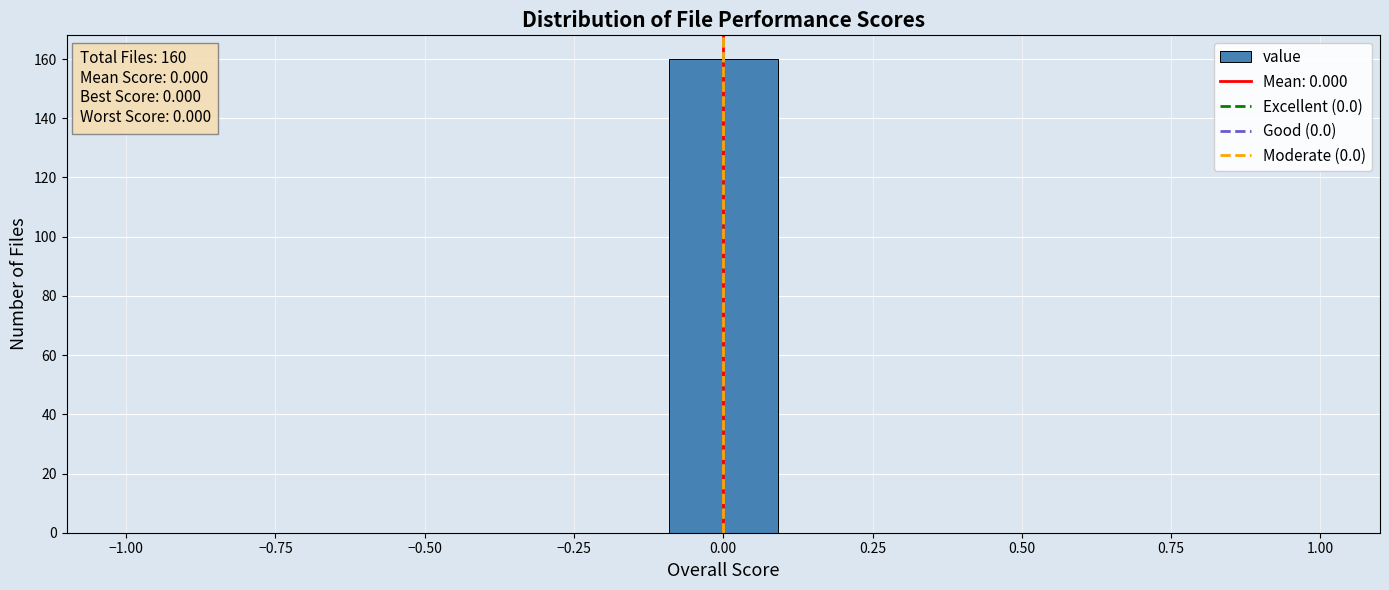

Around what value on the x-axis is the tallest bar? Give the approximate position of its centre, as read against the axis.

0.00